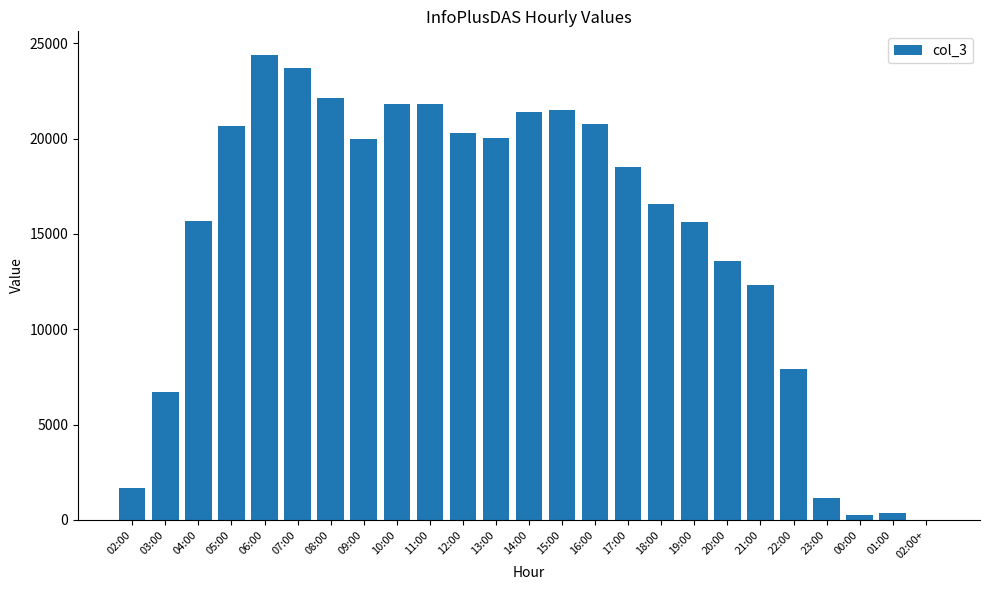

What is the sum of all values?

368911